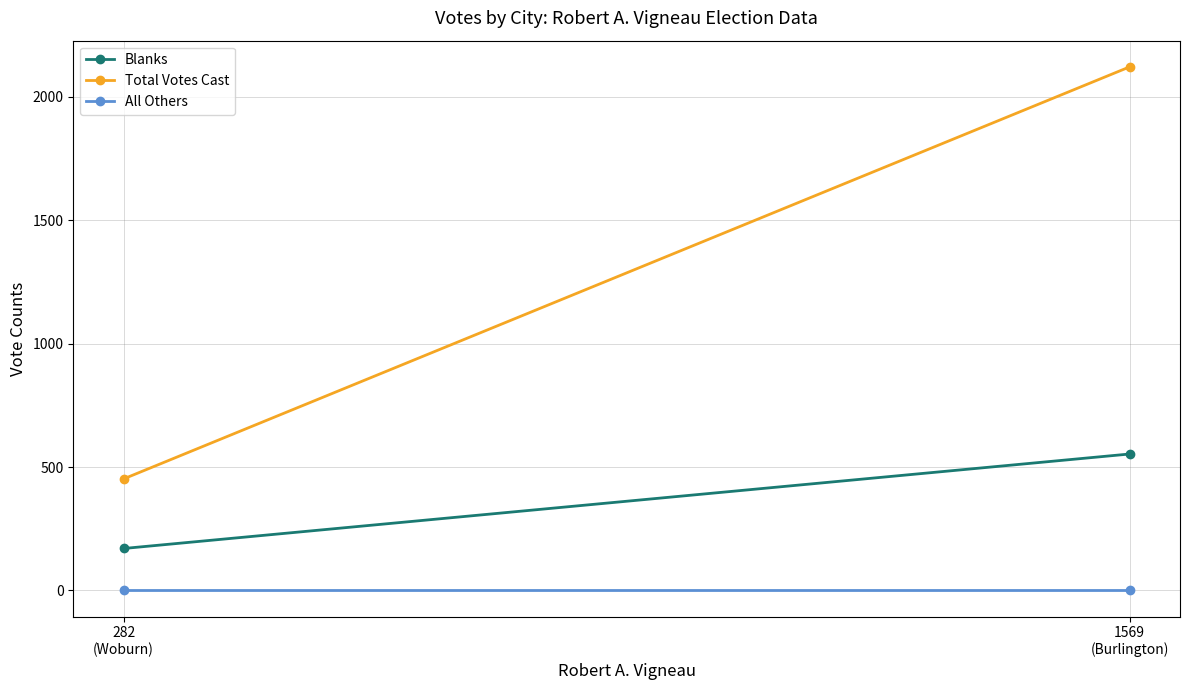

Reading left to right, extract all data points from this chart.

Blanks: 1569
(Burlington)=553	282
(Woburn)=170
Total Votes Cast: 1569
(Burlington)=2122	282
(Woburn)=452
All Others: 1569
(Burlington)=0	282
(Woburn)=0